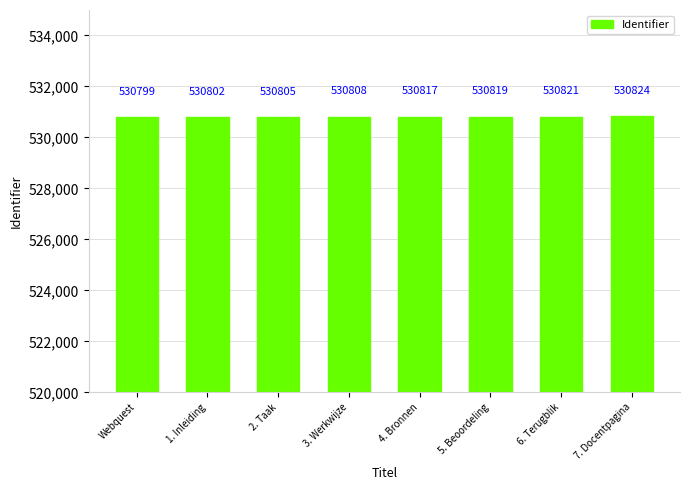

What value does the data have at 5. Beoordeling, to the nearest 5?

530820